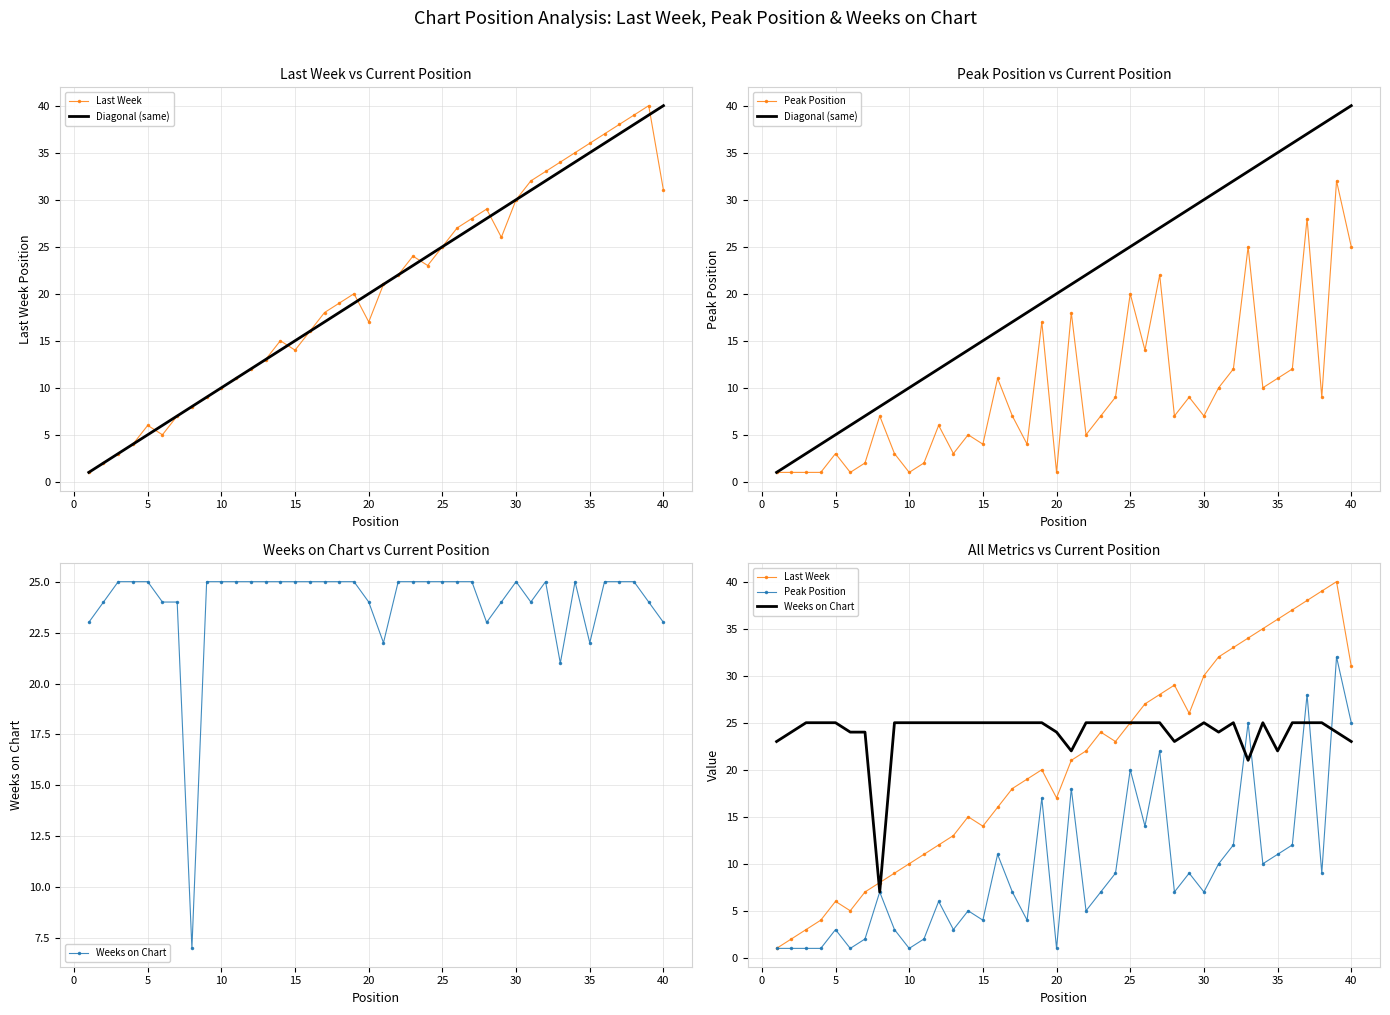

How many series are shown in this chart?

4